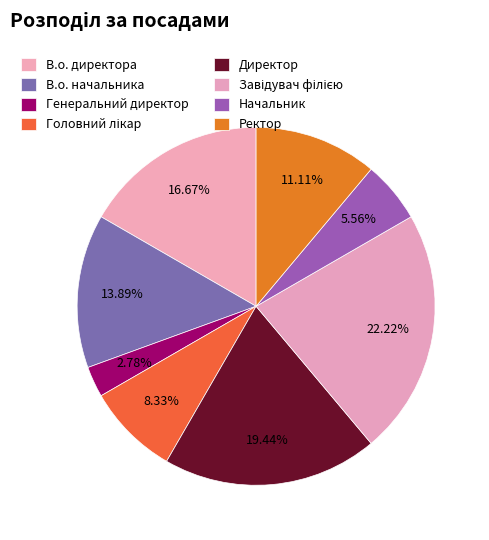

To the nearest percent, what is the difference between the largest and smallest slice percentages?

19%